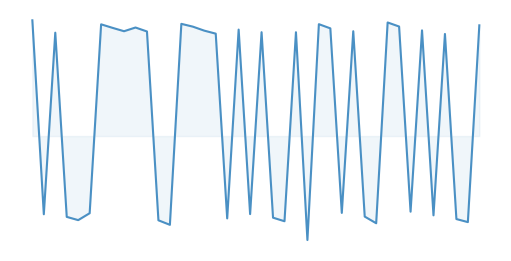

Reading left to right, transcribe all the data shown in this chart.

0=102.1	1=-69.0	2=91.2	3=-71.3	4=-74.2	5=-68.1	6=98.6	7=95.5	8=92.5	9=95.8	10=92.3	11=-74.4	12=-78.4	13=99.0	14=96.5	15=93.0	16=90.4	17=-72.7	18=93.9	19=-68.9	20=91.6	21=-72.0	22=-75.2	23=91.6	24=-91.8	25=98.7	26=95.0	27=-67.8	28=92.5	29=-71.1	30=-77.0	31=100.2	32=96.7	33=-66.8	34=93.3	35=-70.0	36=90.1	37=-73.3	38=-76.0	39=97.7